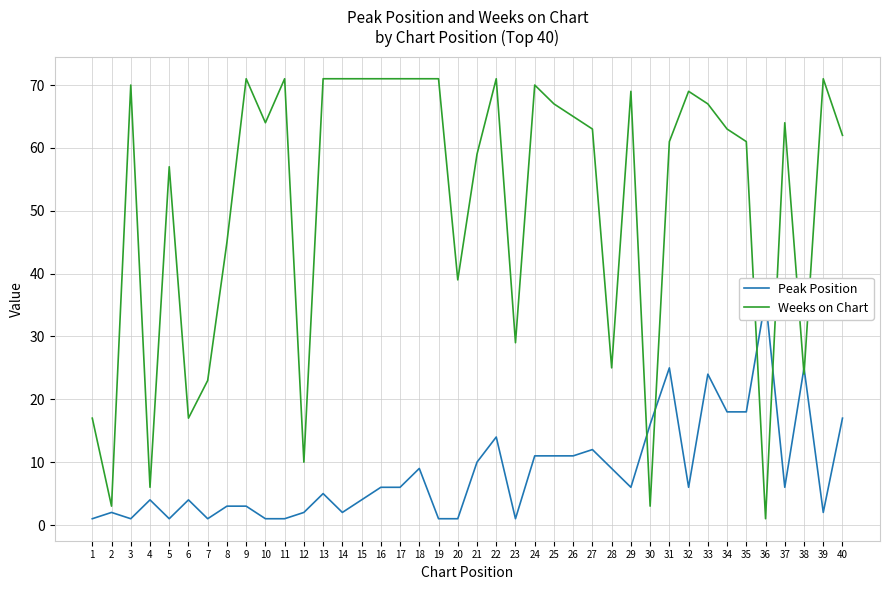

Where is Weeks on Chart nearest to the value 36?

20